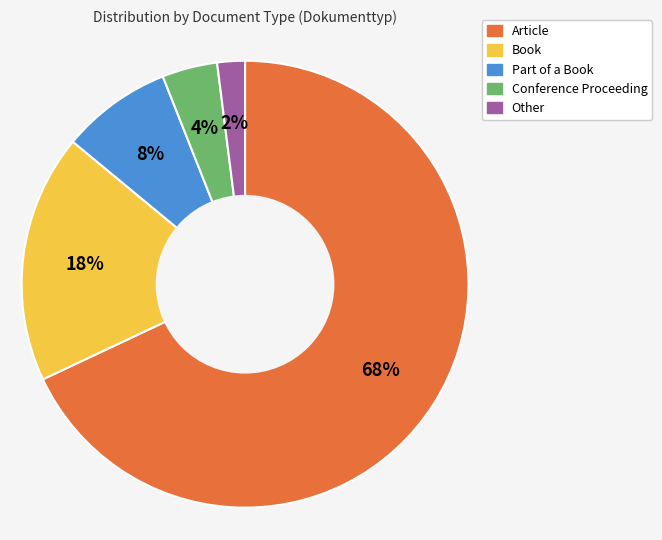

Do Part of a Book and Conference Proceeding together represent more than half of the pie?

No